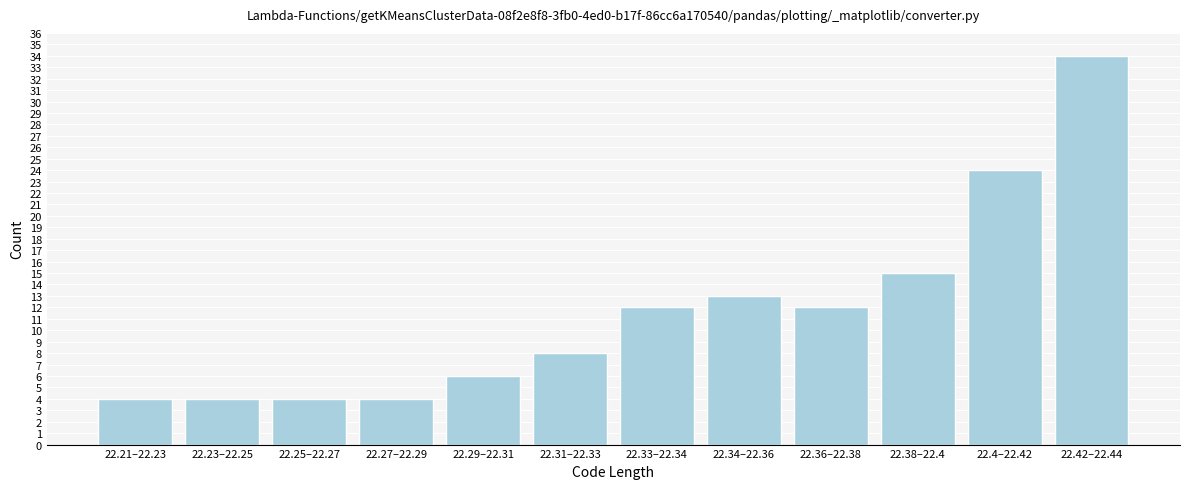

Reading right to left, what are all the values shown in this chart?

34	24	15	12	13	12	8	6	4	4	4	4